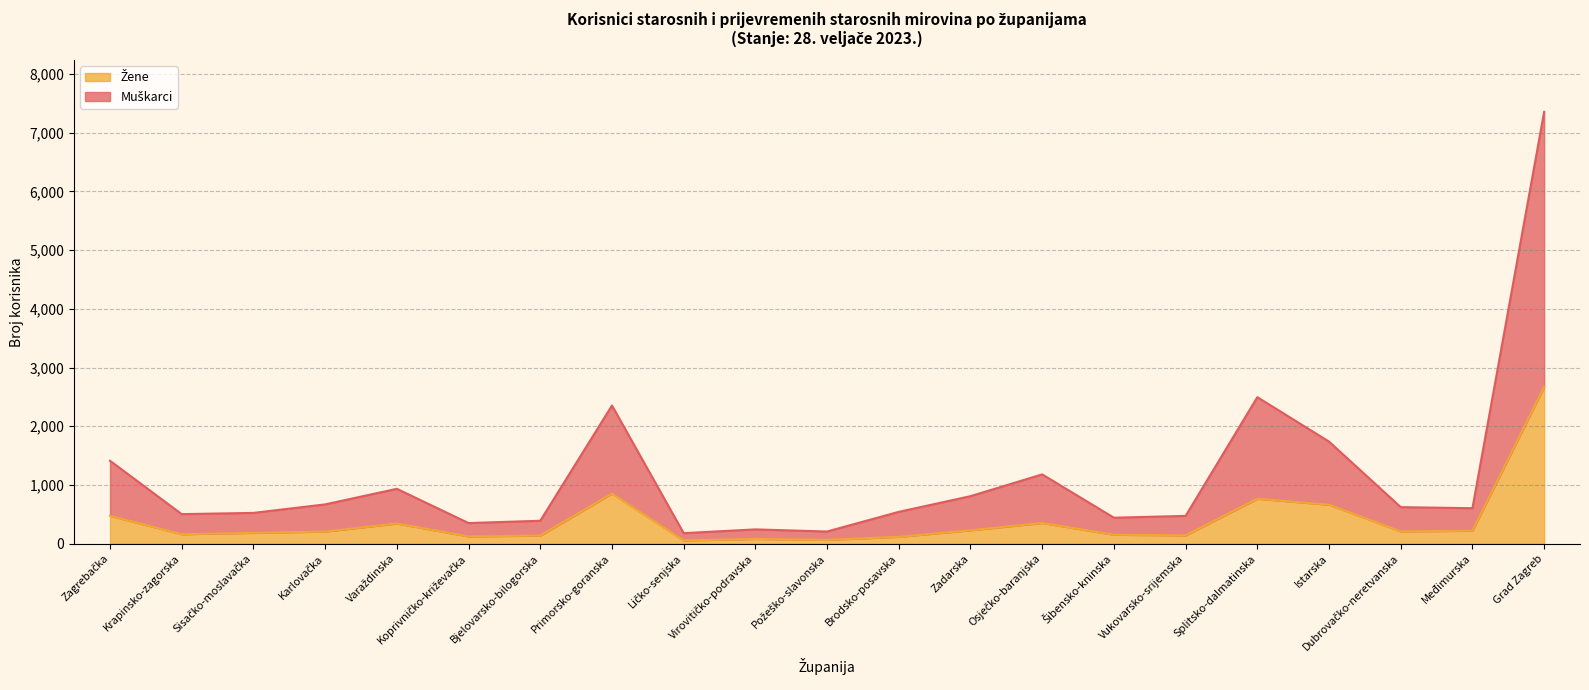

What is the label of the 19th point from the left?

Dubrovačko-neretvanska